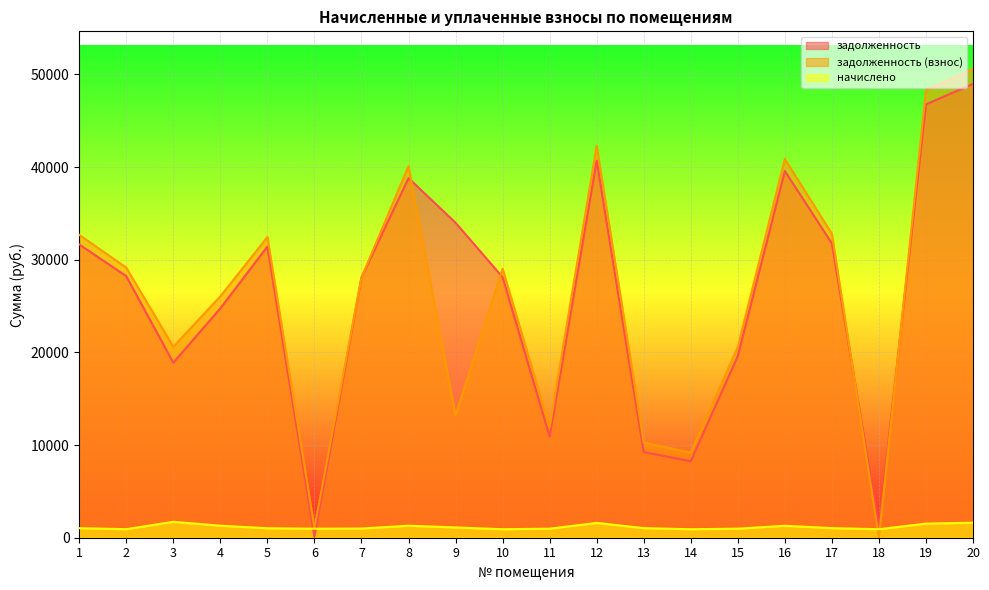

Is it true that задолженность equals 48986.4 at 20?

True